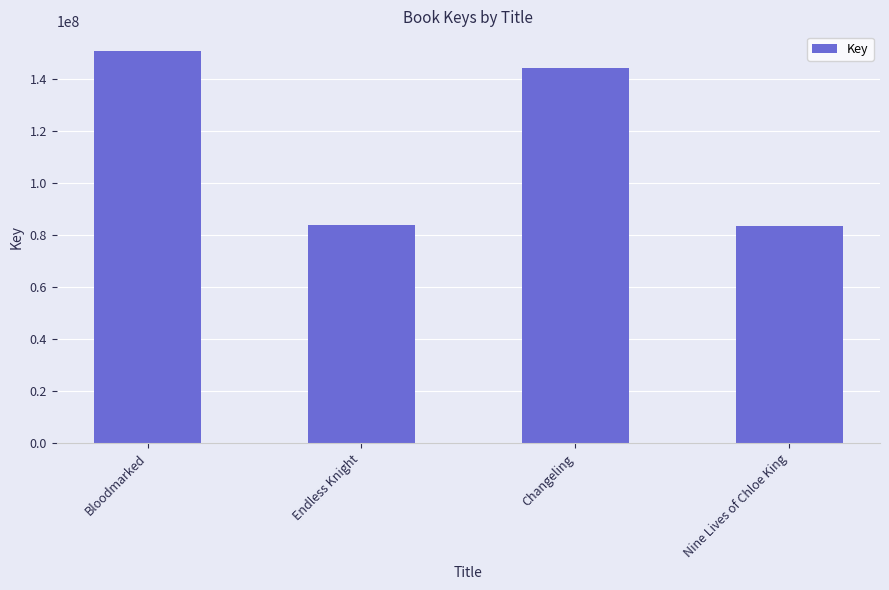

Does the chart contain stacked bars?

No